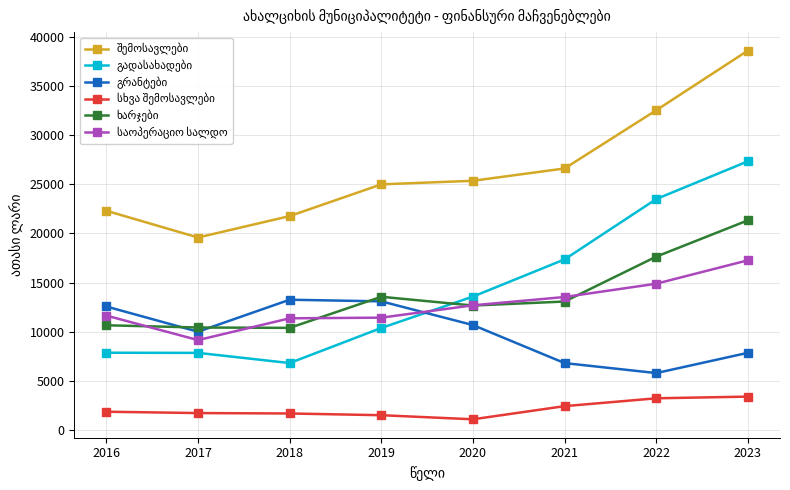

At which category is the sum across all series the highest?

2023